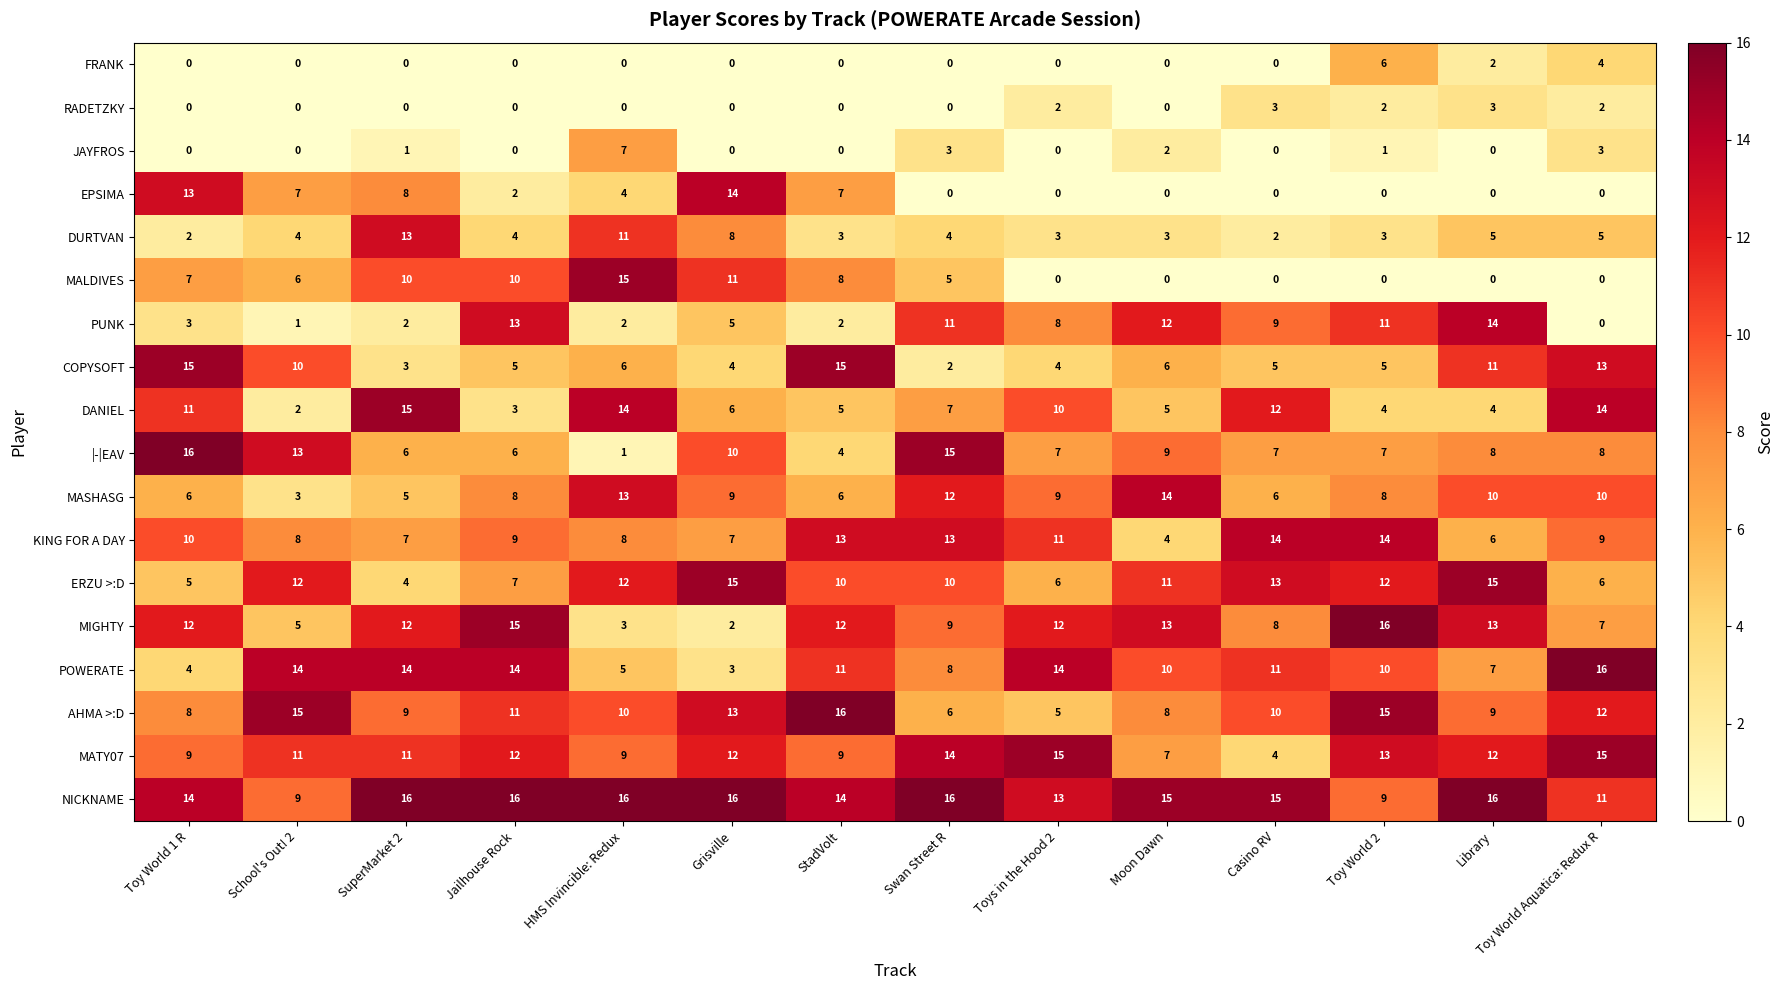

Where does the MALDIVES series first go above 6?

Toy World 1 R